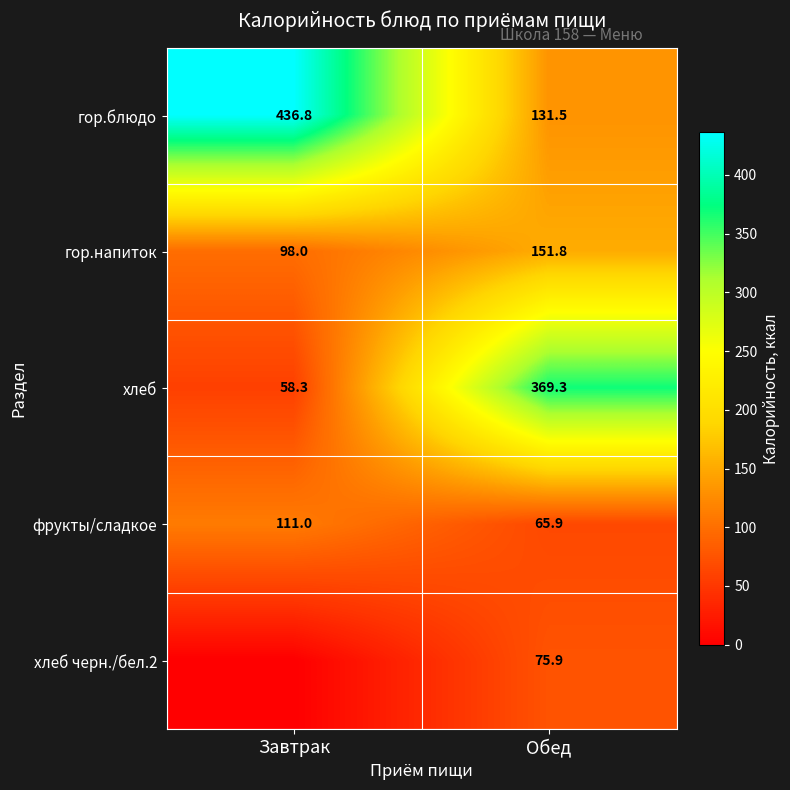

Which category has the highest value in the фрукты/сладкое series?

Завтрак